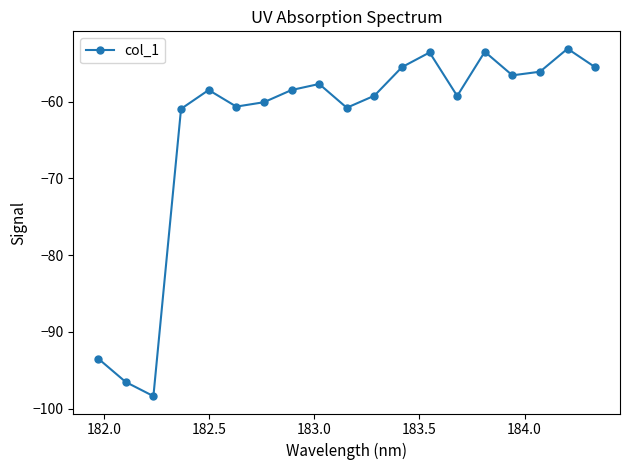

What is the minimum value shown in the chart?

-98.4